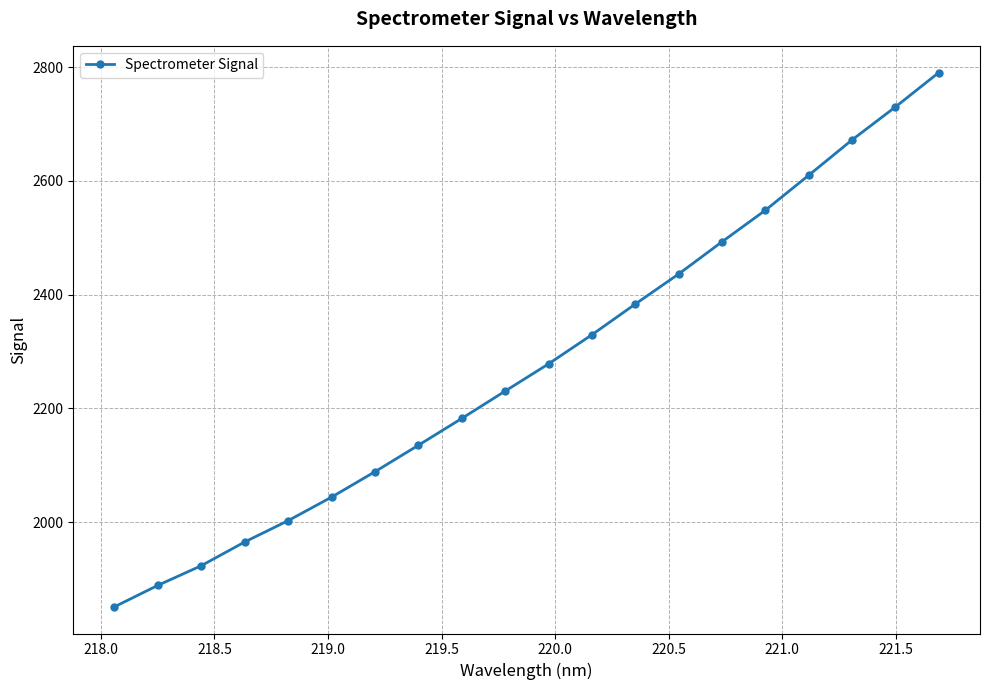

Does the chart display data point markers on the line(s)?

Yes